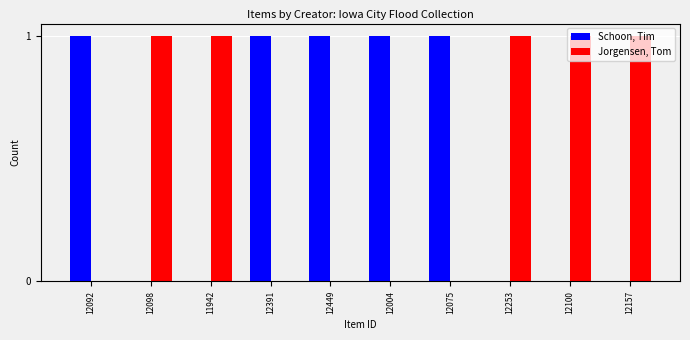

What is the sum of all Schoon, Tim values?

5